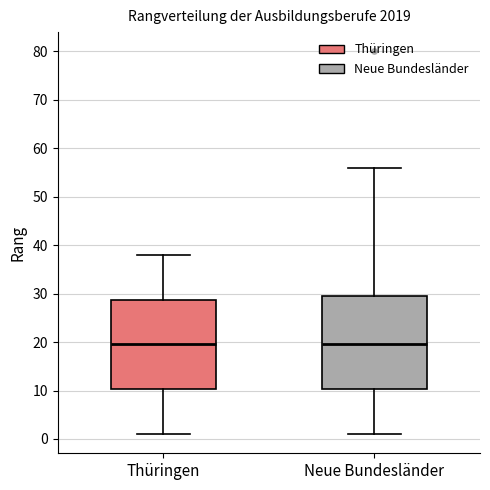

Reading left to right, transcribe this box plot: for each box, give where its median line is, the range the box spans, and where its two whiskers end, as read against the y-axis. The values are not printed on the chart, so give them approximately, as read against the axis.

Thüringen: median 20, box 10 to 29, whiskers 1 to 38
Neue Bundesländer: median 20, box 10 to 30, whiskers 1 to 56